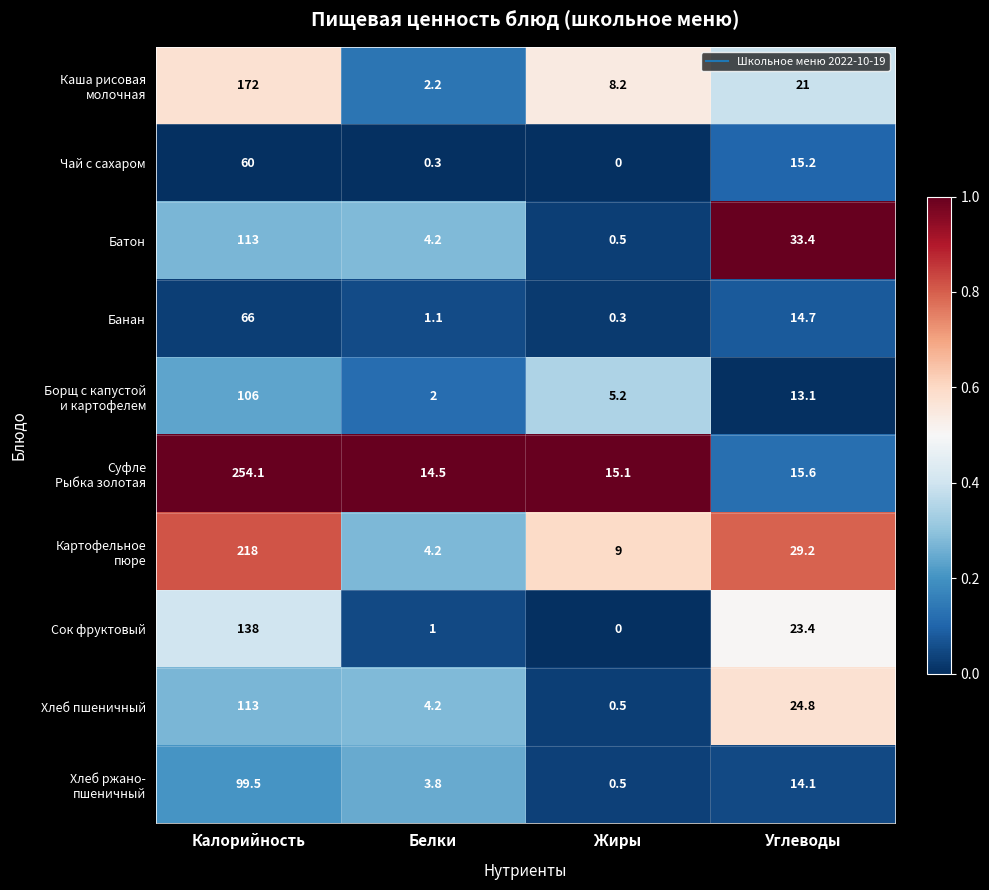

The value of Банан at Калорийность is 118.1. True or false?

False